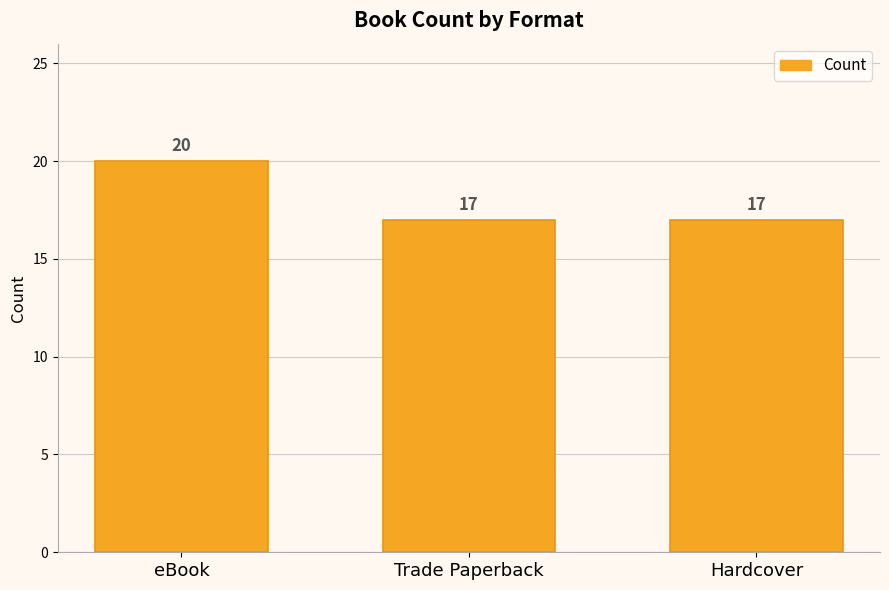

Count the number of values greater than 17.

1